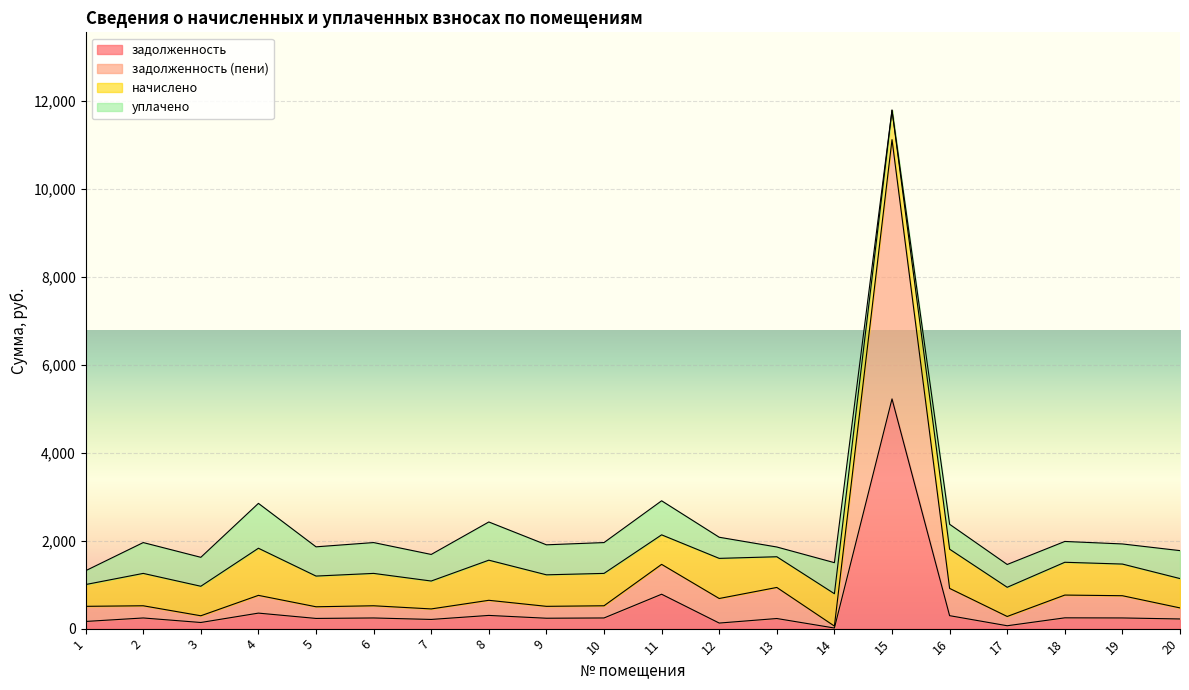

What is the value of the задолженность (пени) point at the 16th from the left?

914.4